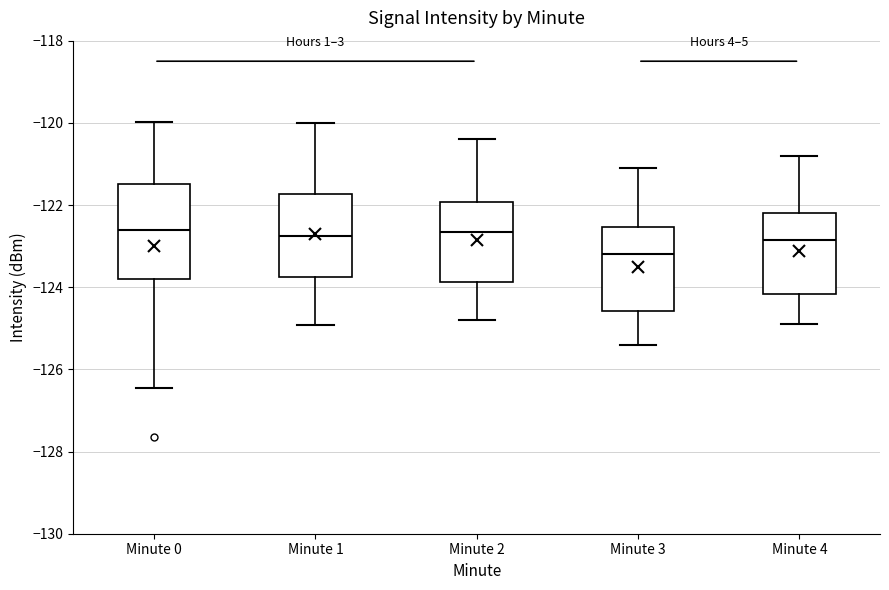

Where does the lower whisker of the box for Minute 0 end on the y-axis? The values are not printed on the chart, so give them approximately, as read against the axis.

-126.4